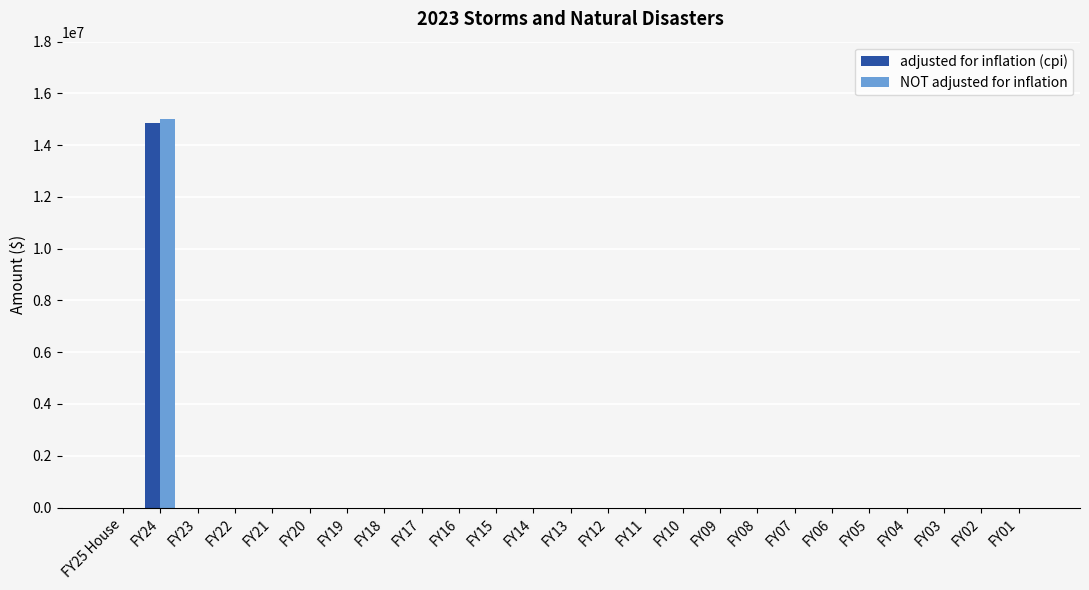

What are all the series names shown in the legend?

adjusted for inflation (cpi), NOT adjusted for inflation